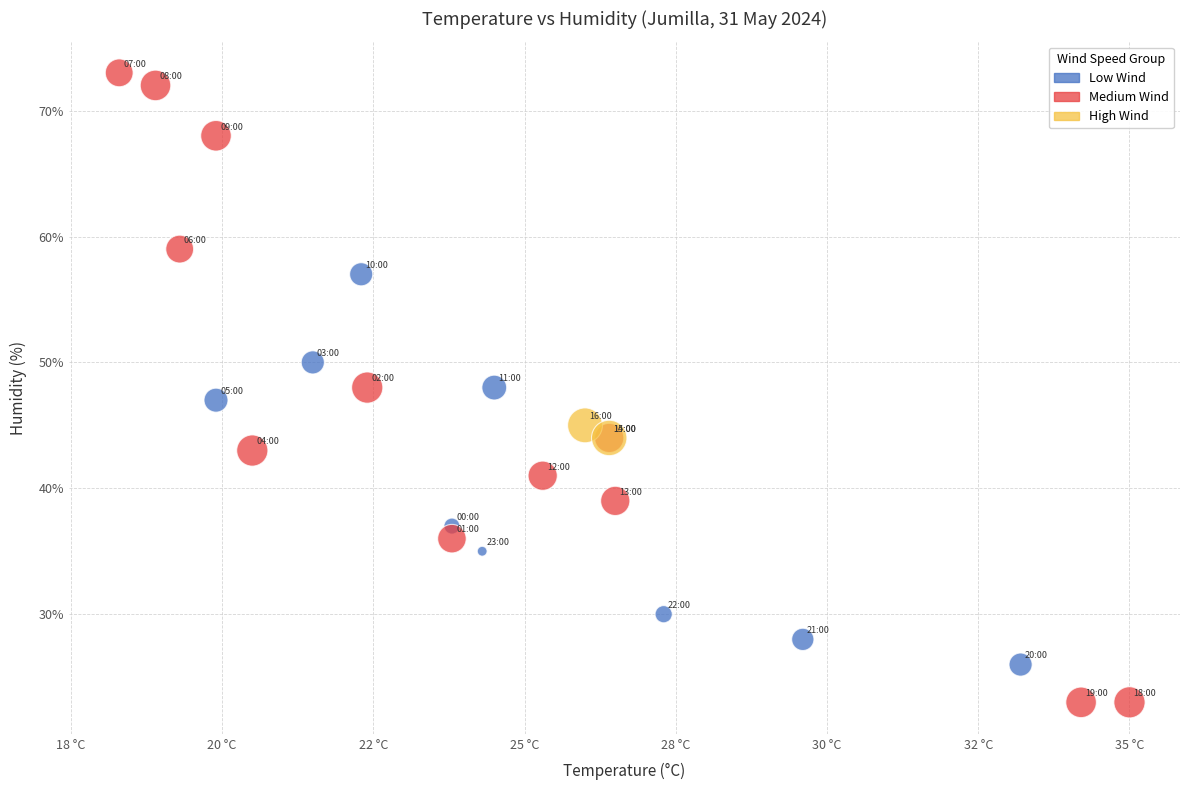

What are all the series names shown in the legend?

Low Wind, Medium Wind, High Wind